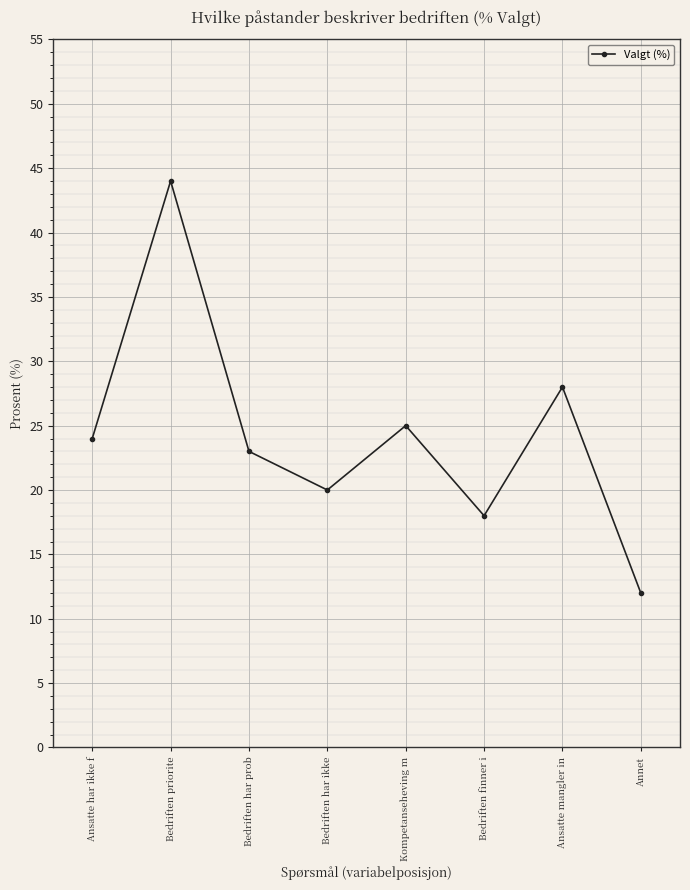

Reading right to left, transcribe all the data shown in this chart.

Annet=12	Ansatte mangler in=28	Bedriften finner i=18	Kompetanseheving m=25	Bedriften har ikke=20	Bedriften har prob=23	Bedriften priorite=44	Ansatte har ikke f=24